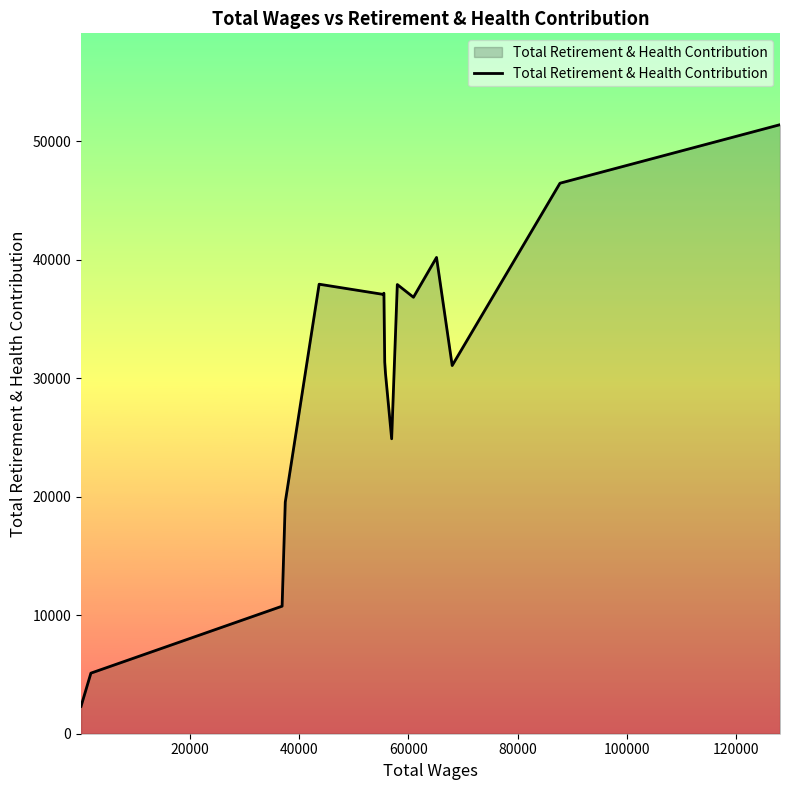

True or false: the data has more than 1 interior local peaks.

True